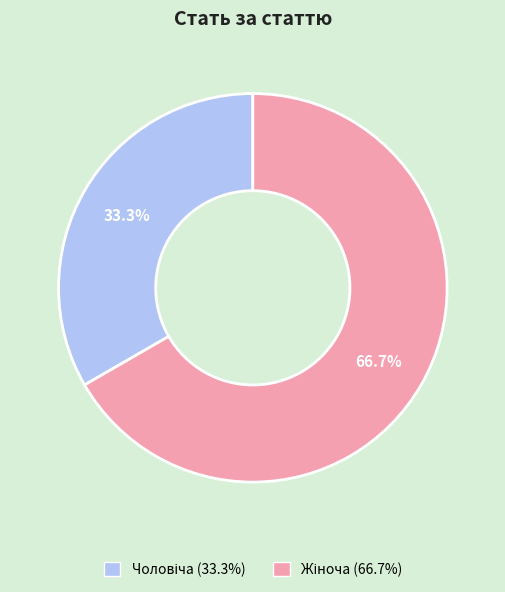

To the nearest percent, what is the average slice percentage?

50%